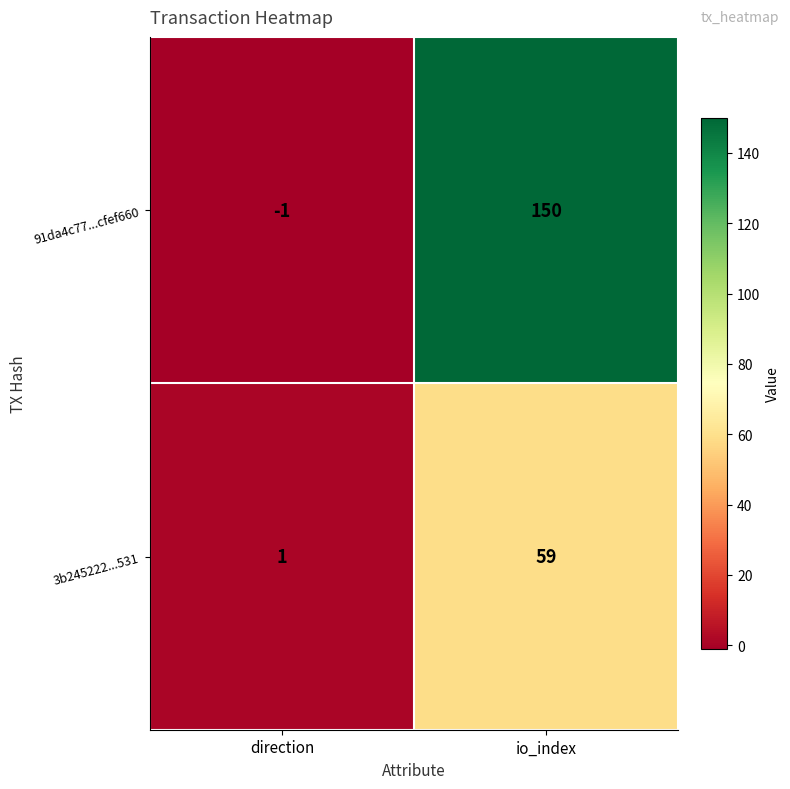

Where is 3b245222...531 nearest to the value 30?

direction